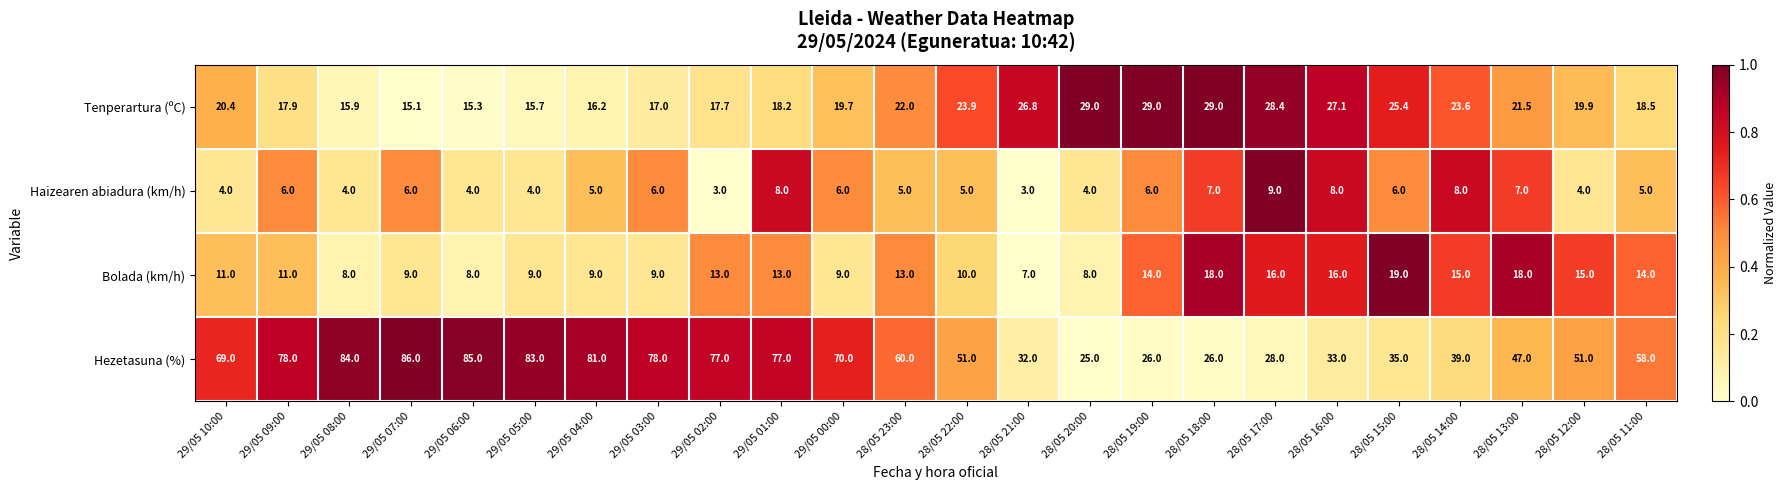

Rank the series by their maximum value, from lowest to highest.

Haizearen abiadura (km/h), Bolada (km/h), Tenperartura (ºC), Hezetasuna (%)